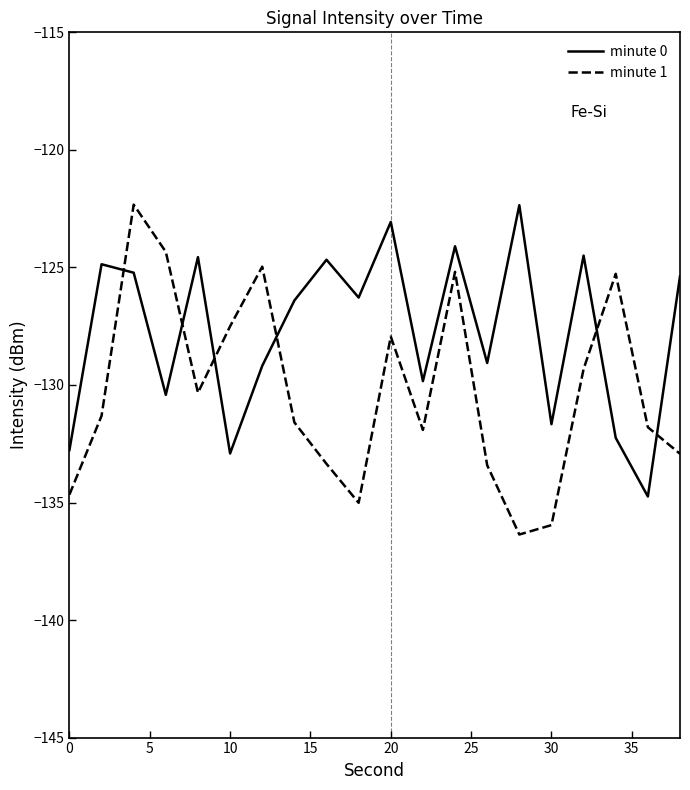

Rank the series by their average value, from lowest to highest.

minute 1, minute 0